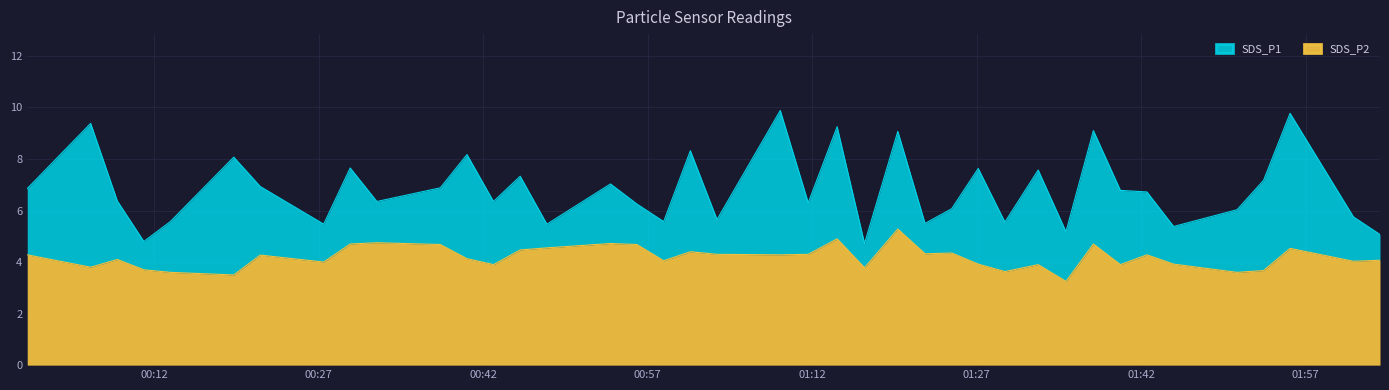

What are all the series names shown in the legend?

SDS_P1, SDS_P2